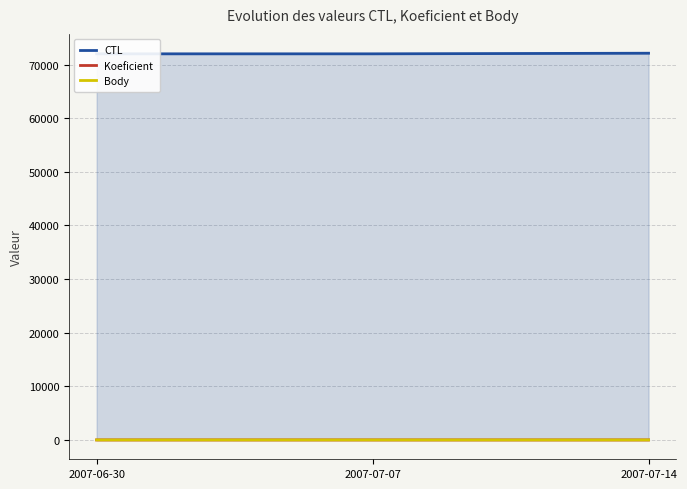

What is the label of the 3rd point from the left?

2007-07-14